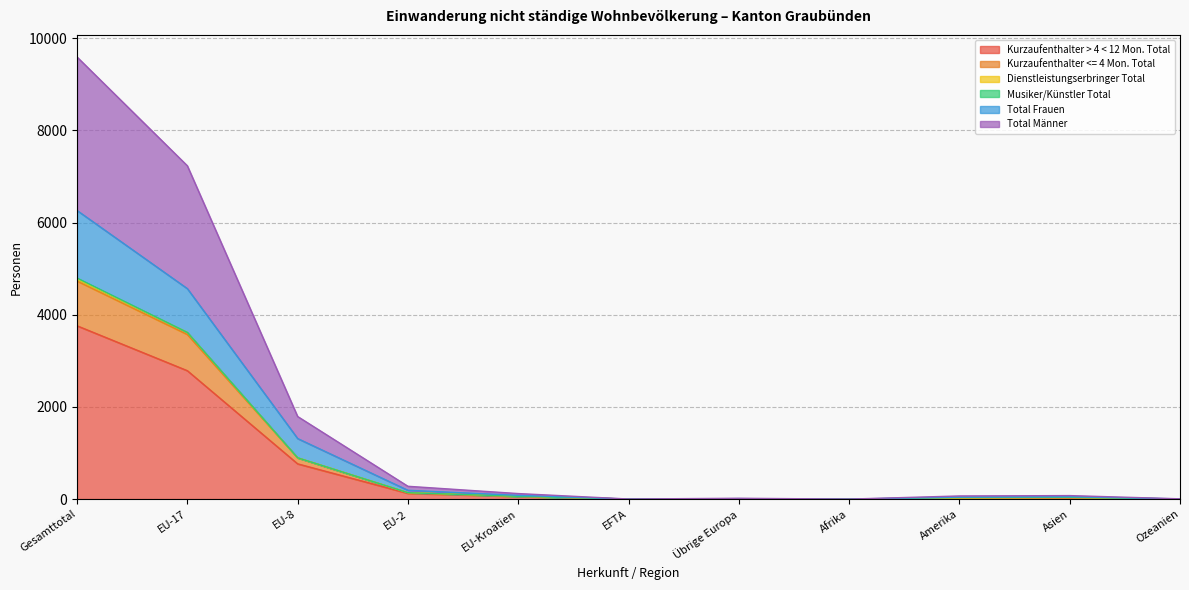

How many interior local peaks does the Total Frauen series have?

2